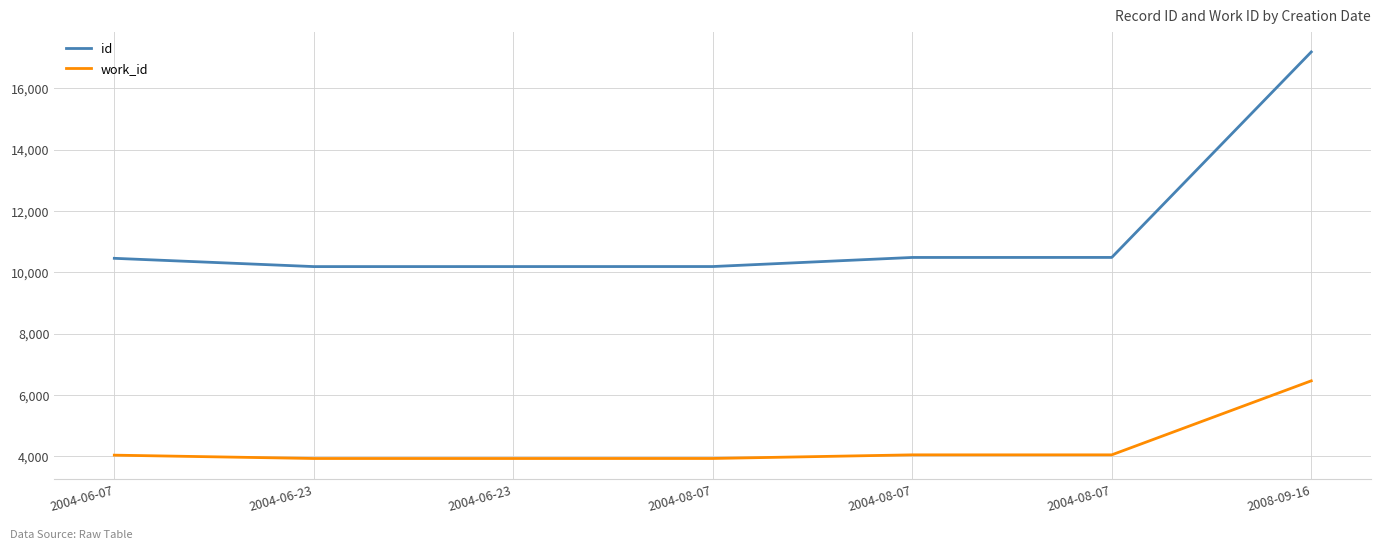

What value does the id series have at 2004-06-23?

10184